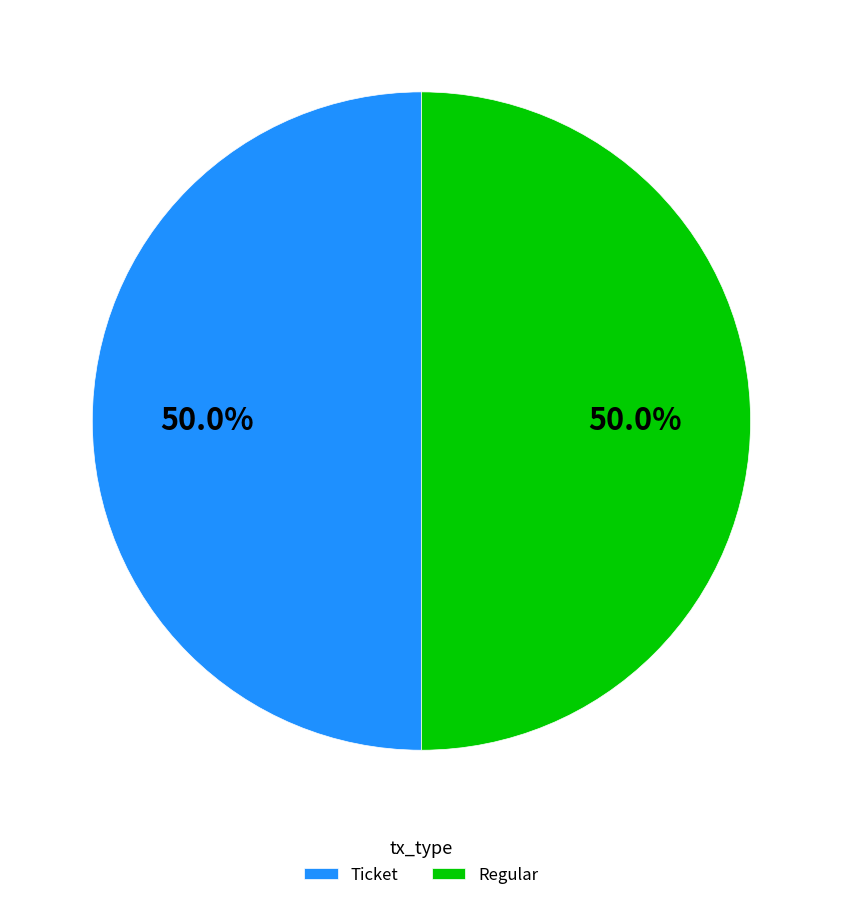

Approximately how many times larger is the value at Regular compared to Ticket?

1.0